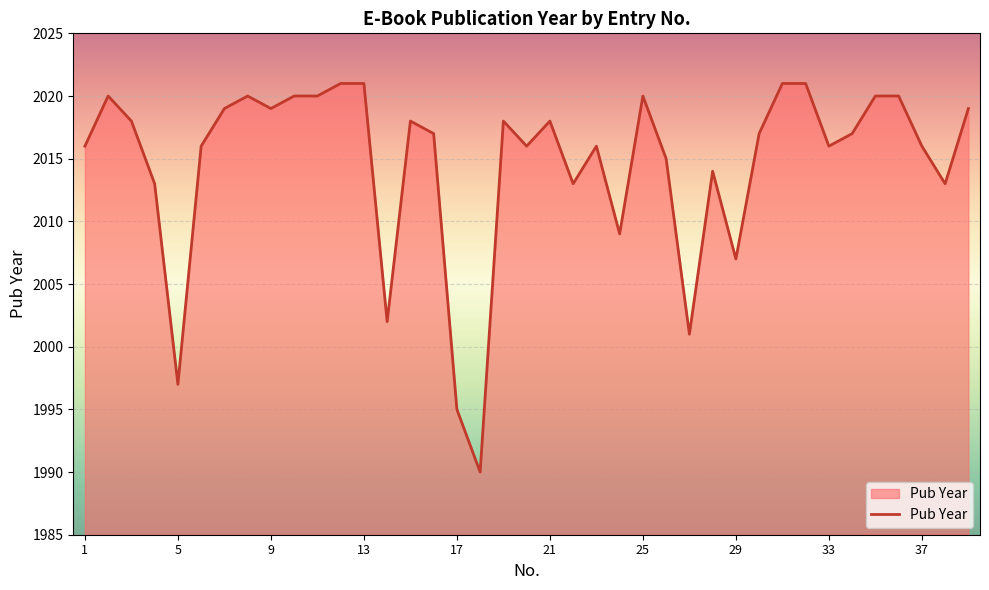

Reading left to right, list all the values displayed in this chart.

2016	2020	2018	2013	1997	2016	2019	2020	2019	2020	2020	2021	2021	2002	2018	2017	1995	1990	2018	2016	2018	2013	2016	2009	2020	2015	2001	2014	2007	2017	2021	2021	2016	2017	2020	2020	2016	2013	2019